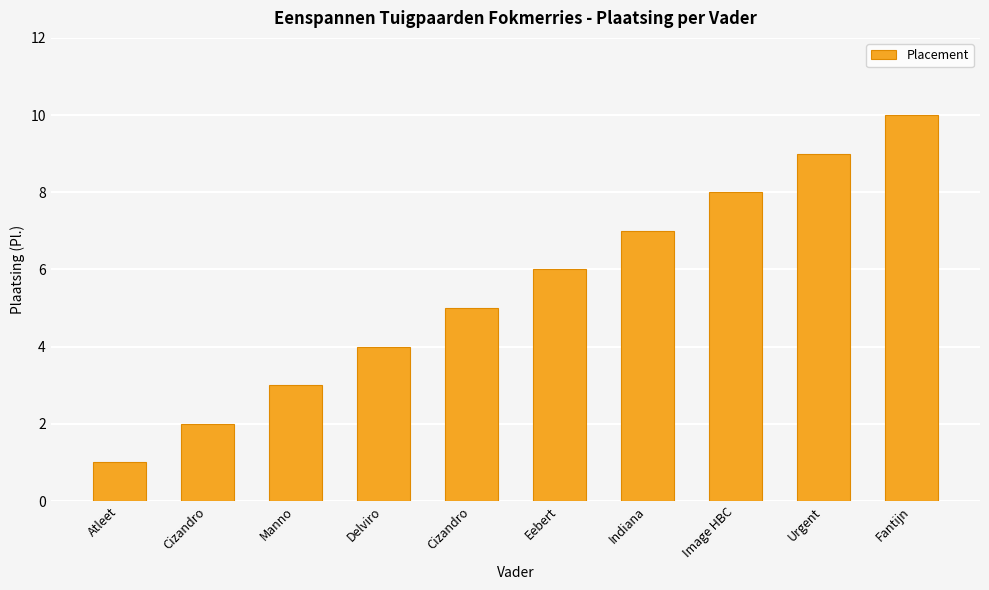

What is the ratio of the value at Atleet to the value at Fantijn?

0.1